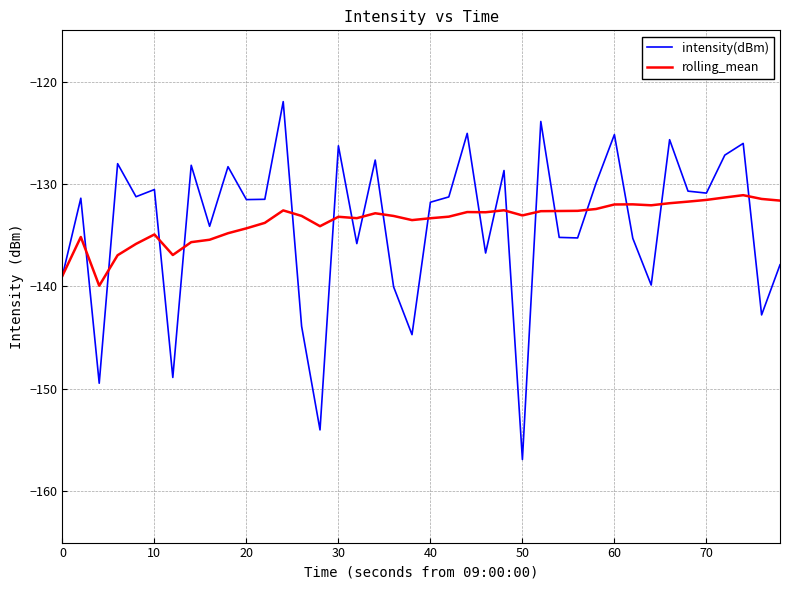

Which series has the widest spread of values?

intensity(dBm)